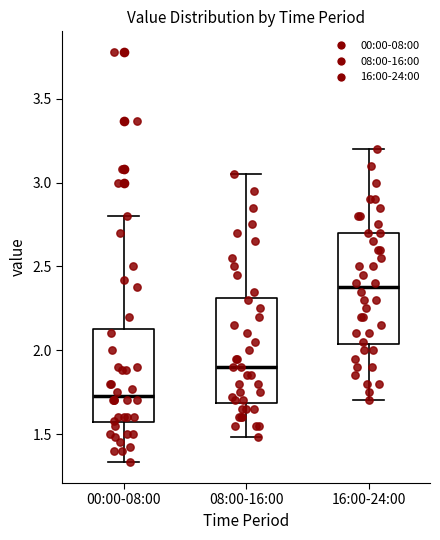

Where is the lower edge of the box for 08:00-16:00 on the y-axis? The values are not printed on the chart, so give them approximately, as read against the axis.

1.70